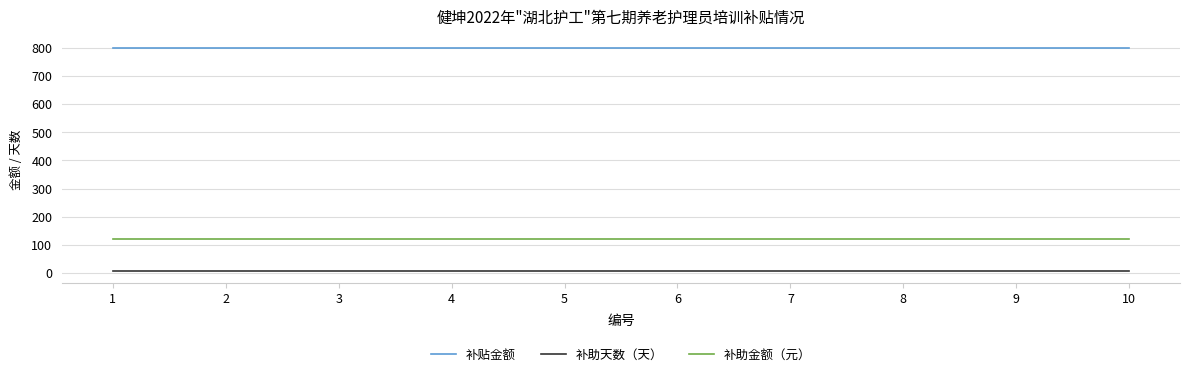

What is the maximum value for 补贴金额?

800